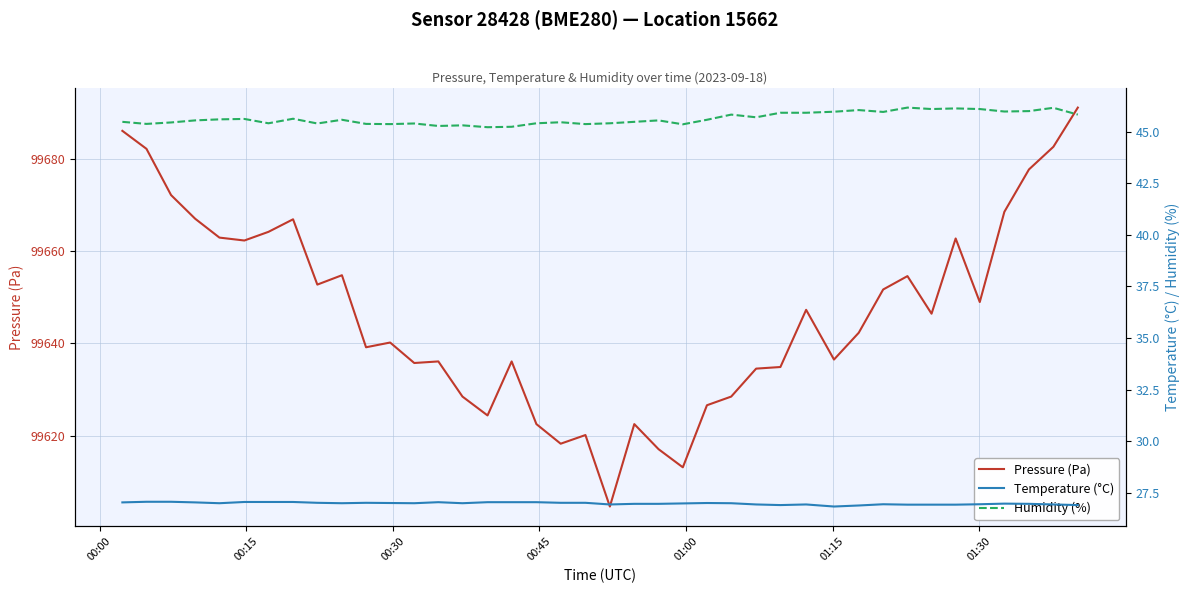

How many data points does each series have?

40